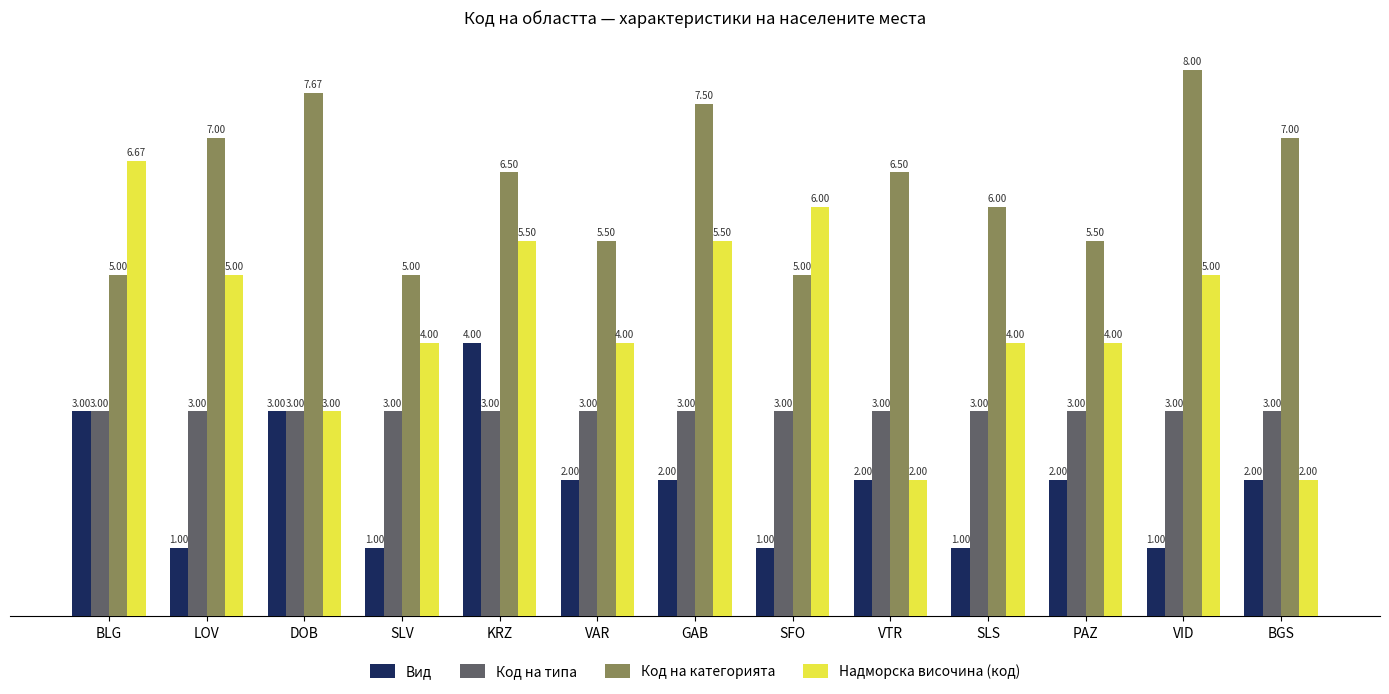

How many bars are there in each group?

4